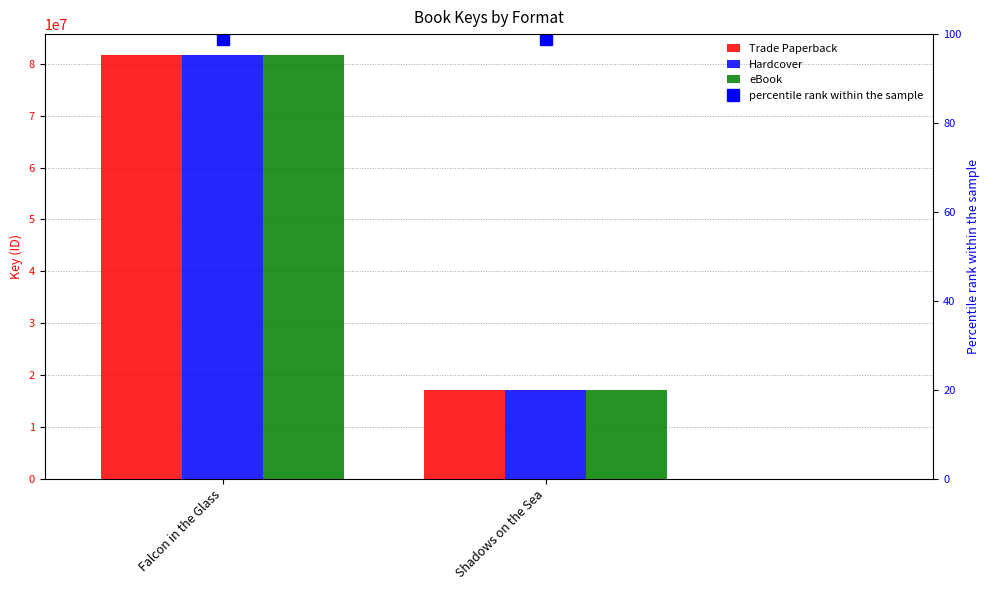

How many groups of bars are there?

2